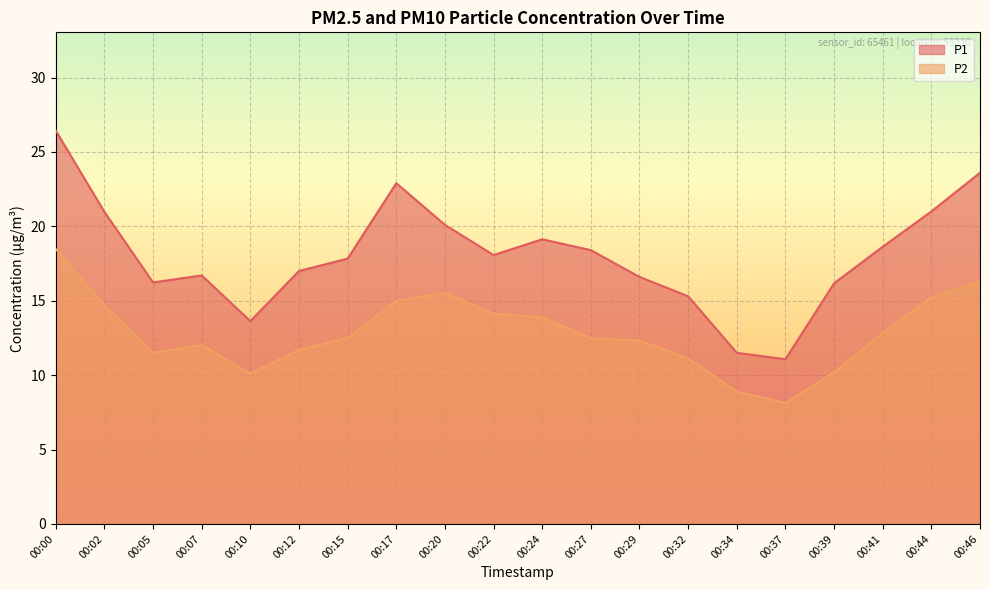

At 00:29, list the series in order from smallest to largest.

P2, P1